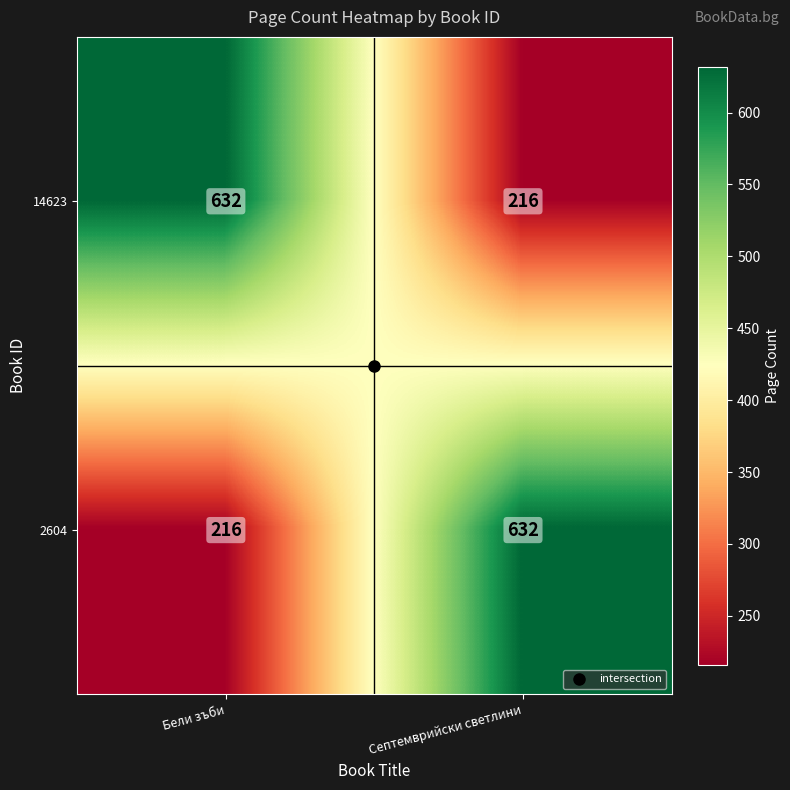

What is the total value across all series at Бели зъби?

848